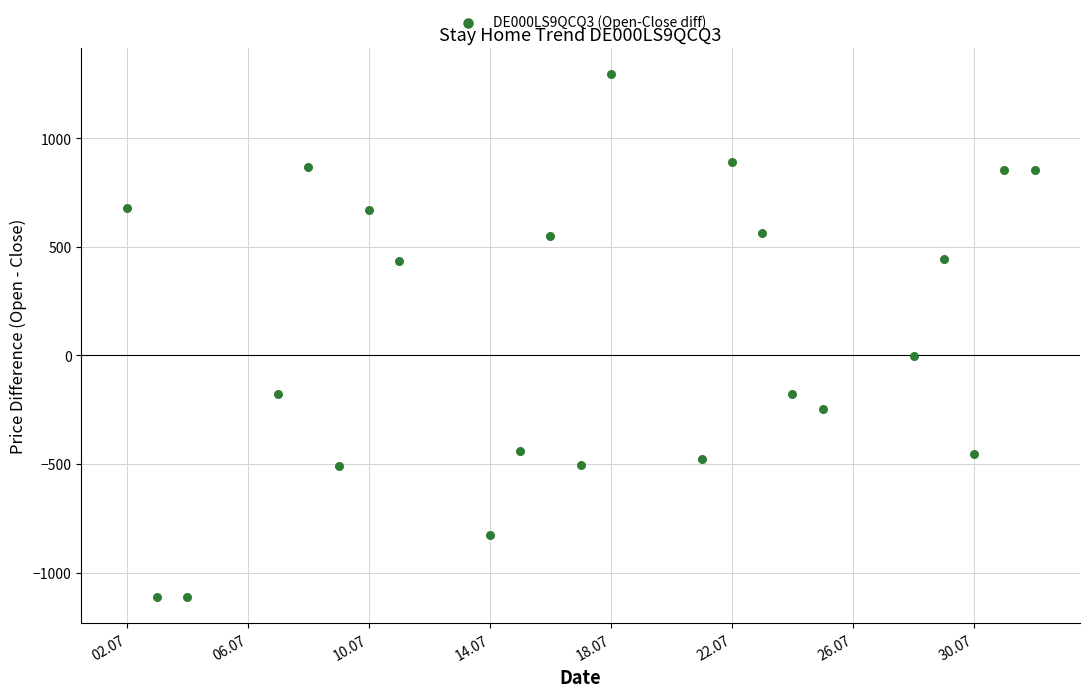

What is the range of Y values (max minus min)?

2408